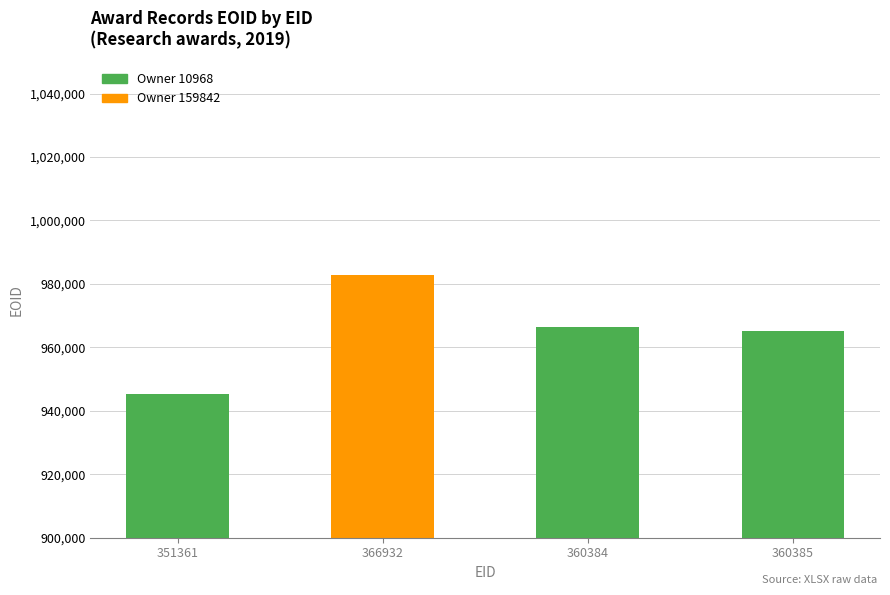

What is the greatest value displayed?

982806